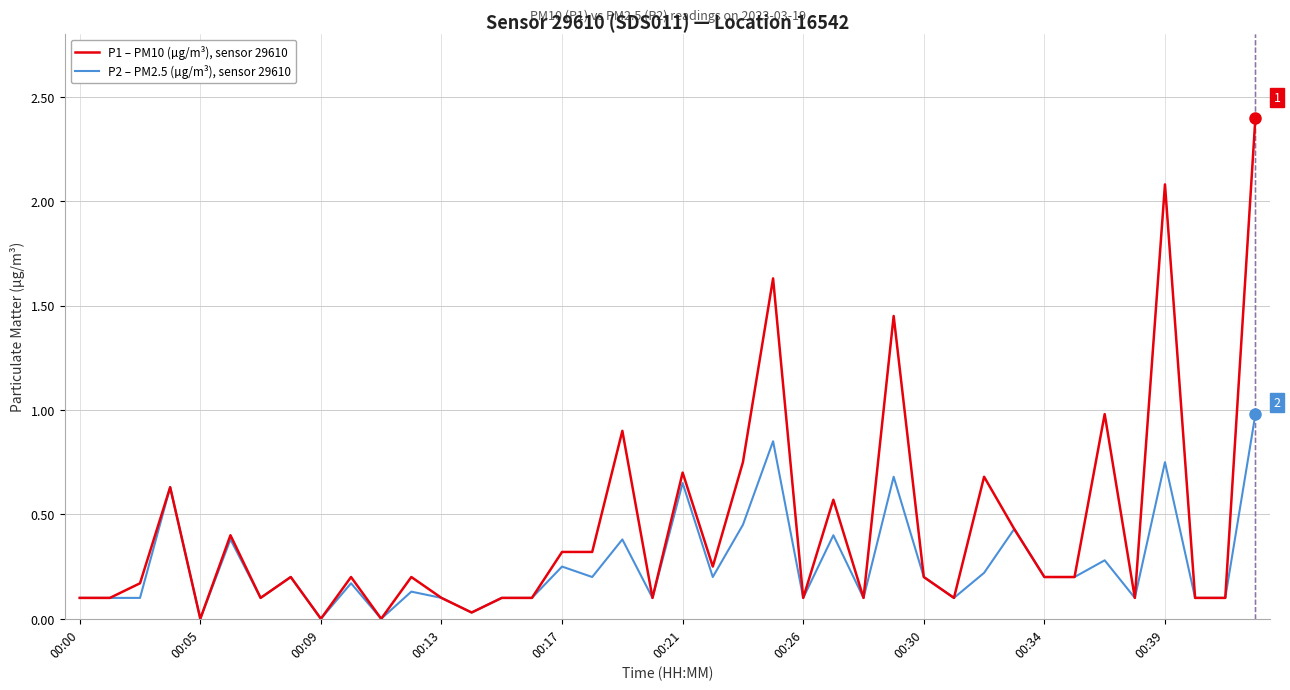

List the series in order of their overall mean, lowest first.

P2 – PM2.5 (µg/m³), sensor 29610, P1 – PM10 (µg/m³), sensor 29610